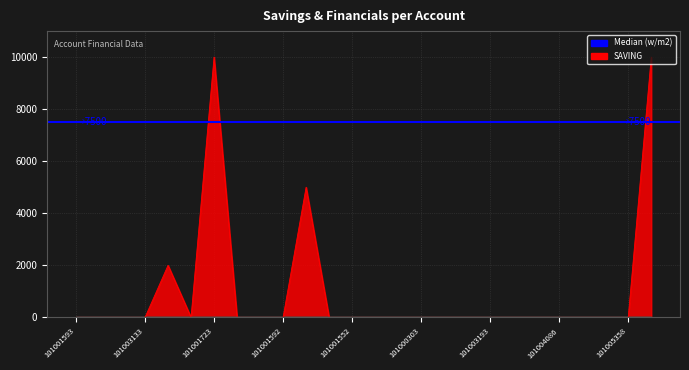

True or false: FINES has more than 0 points higher than both neighbors.

False